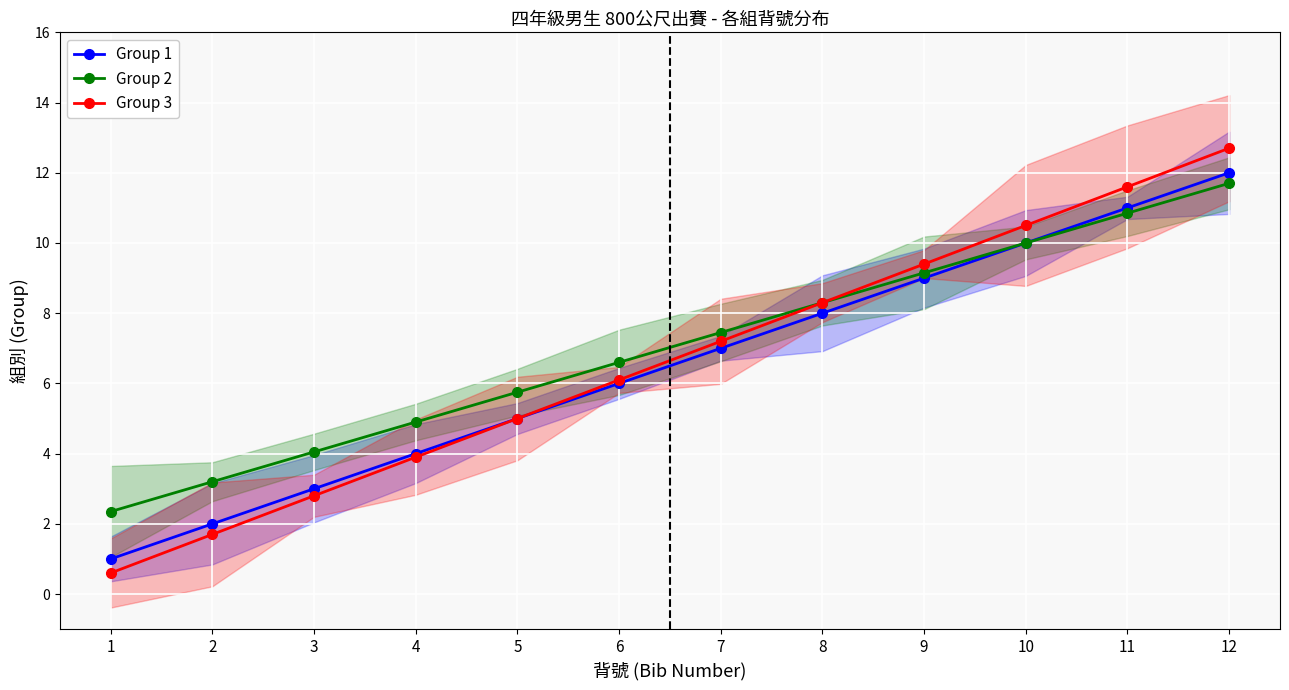

What are all the series names shown in the legend?

Group 1, Group 2, Group 3